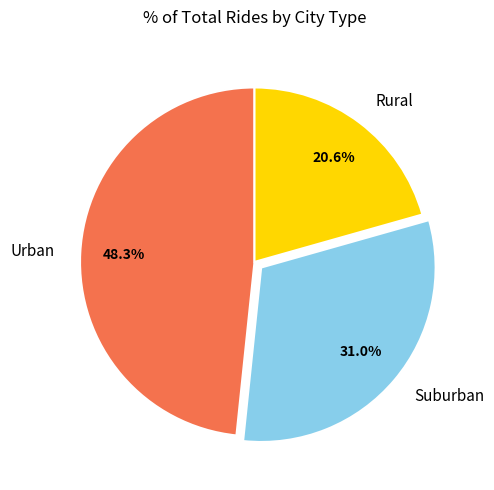

How many slices are in this pie chart?

3